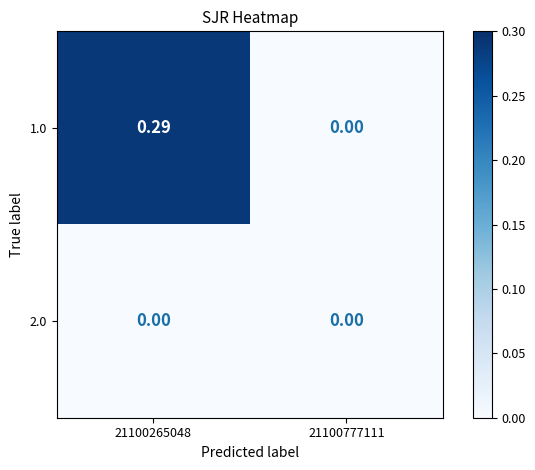

Count the number of categories in the chart.

2